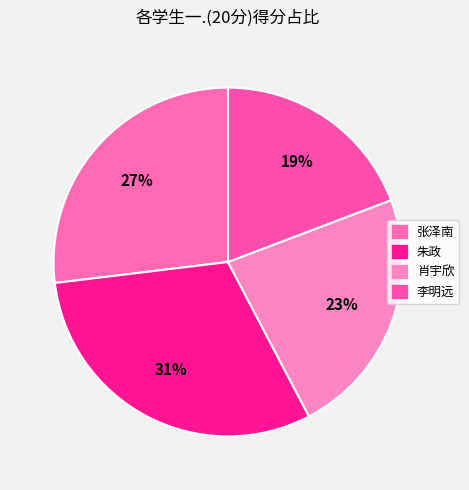

Count the number of slices in the pie.

4